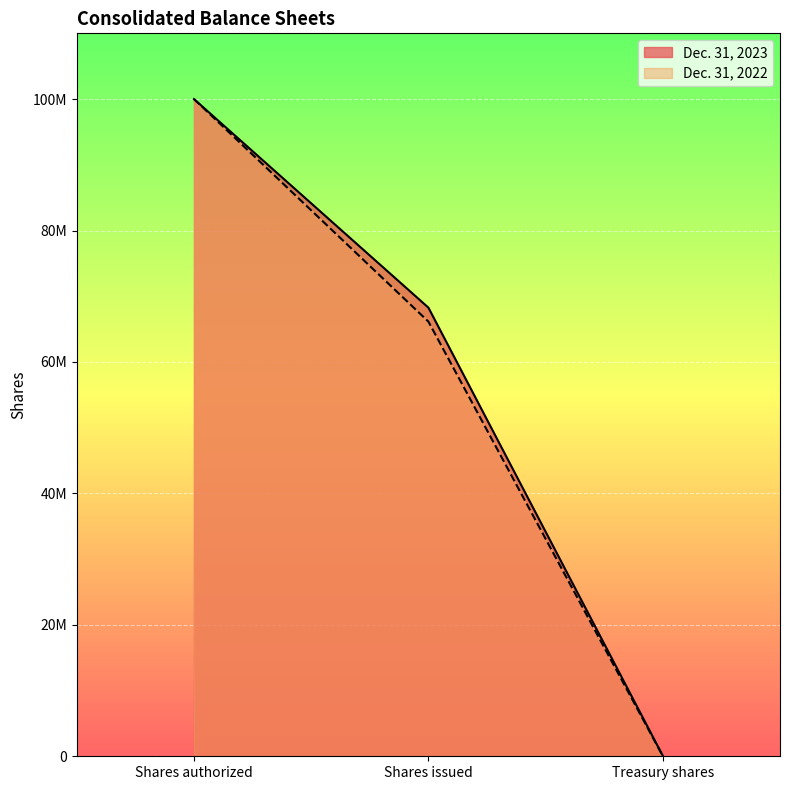

Is it true that Dec. 31, 2023 equals 106103450 at Shares issued?

False